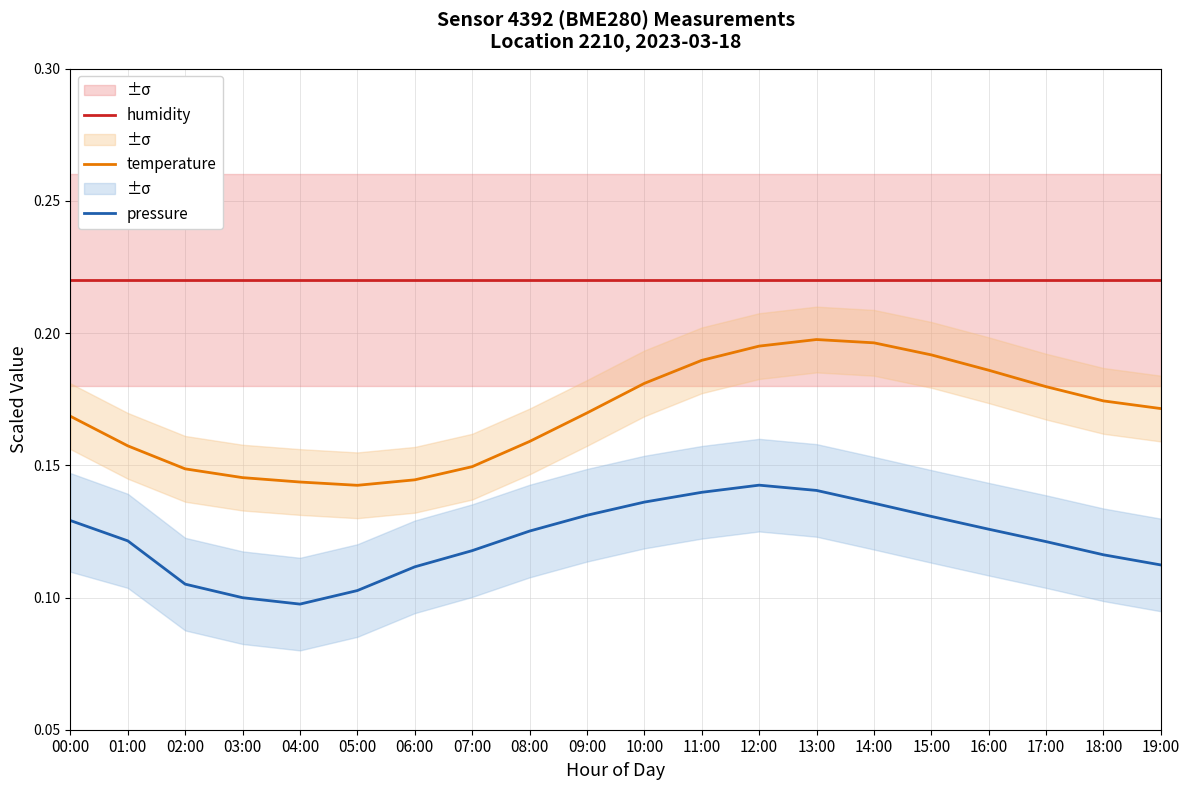

Reading right to left, transcribe all the data shown in this chart.

humidity: 19:00=0.2	18:00=0.2	17:00=0.2	16:00=0.2	15:00=0.2	14:00=0.2	13:00=0.2	12:00=0.2	11:00=0.2	10:00=0.2	09:00=0.2	08:00=0.2	07:00=0.2	06:00=0.2	05:00=0.2	04:00=0.2	03:00=0.2	02:00=0.2	01:00=0.2	00:00=0.2
temperature: 19:00=0.2	18:00=0.2	17:00=0.2	16:00=0.2	15:00=0.2	14:00=0.2	13:00=0.2	12:00=0.2	11:00=0.2	10:00=0.2	09:00=0.2	08:00=0.2	07:00=0.1	06:00=0.1	05:00=0.1	04:00=0.1	03:00=0.1	02:00=0.1	01:00=0.2	00:00=0.2
pressure: 19:00=0.1	18:00=0.1	17:00=0.1	16:00=0.1	15:00=0.1	14:00=0.1	13:00=0.1	12:00=0.1	11:00=0.1	10:00=0.1	09:00=0.1	08:00=0.1	07:00=0.1	06:00=0.1	05:00=0.1	04:00=0.1	03:00=0.1	02:00=0.1	01:00=0.1	00:00=0.1